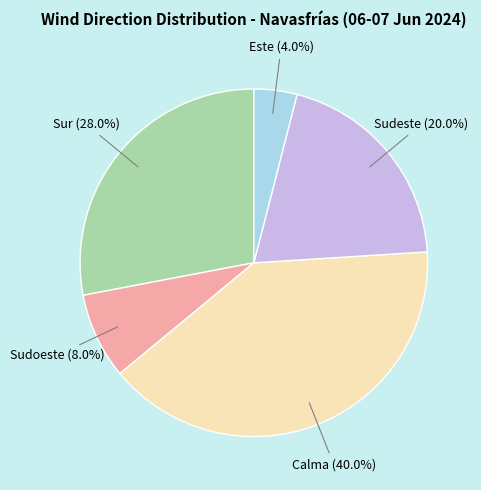

Is there a majority slice in this chart?

No